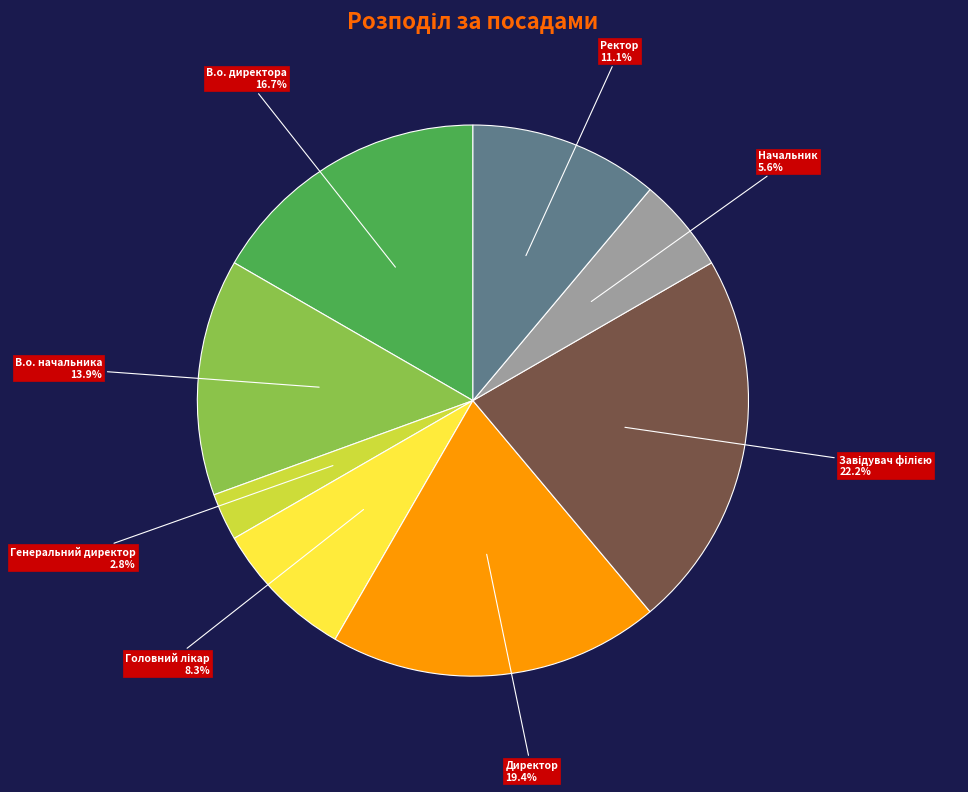

To the nearest percent, what percentage of the pie is Директор?

19%